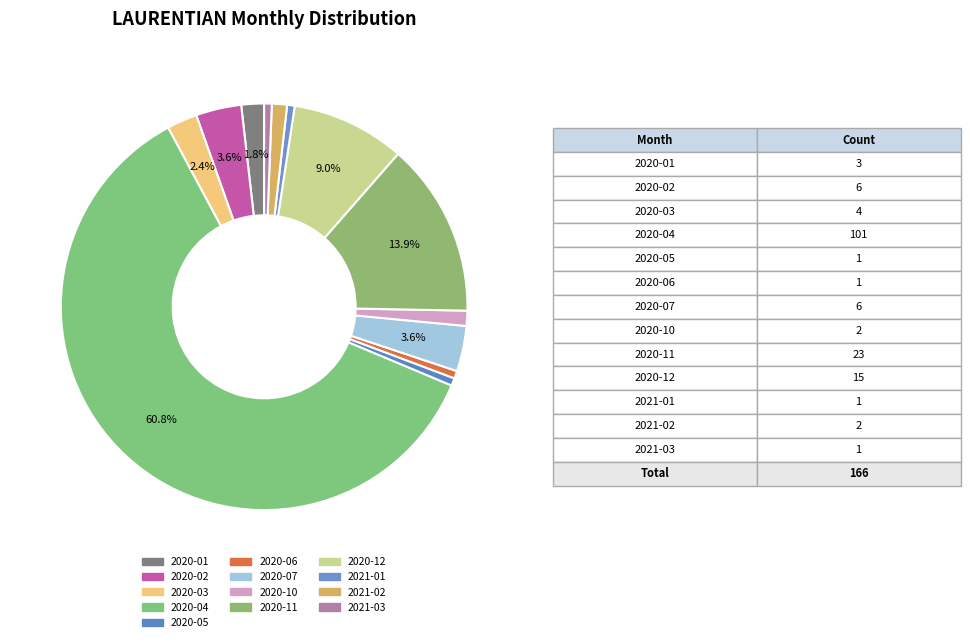

To the nearest percent, what percentage of the pie is 2020-02?

4%